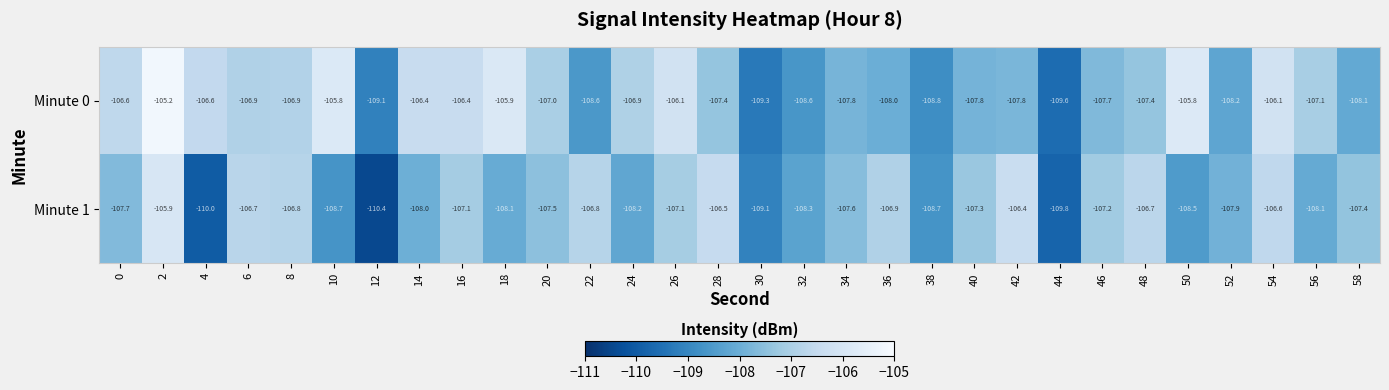

Where is Minute 0 nearest to the value -107?

20